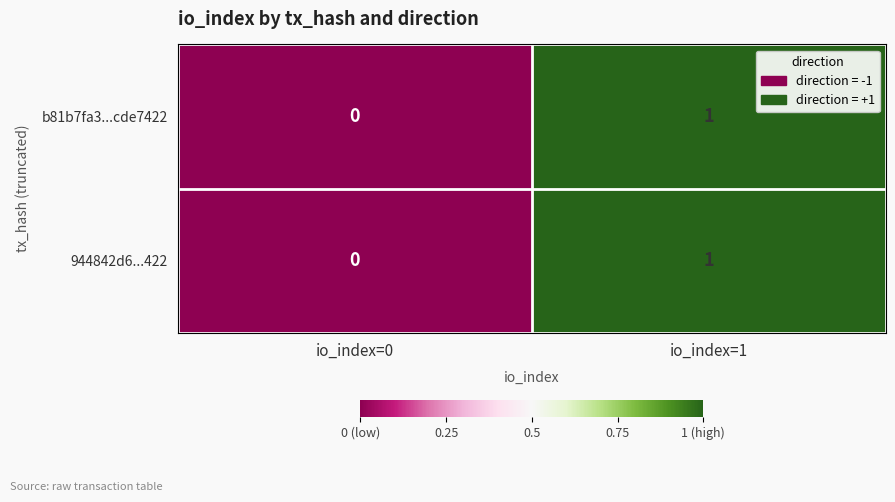

Which label corresponds to the largest value in the chart?

io_index=1